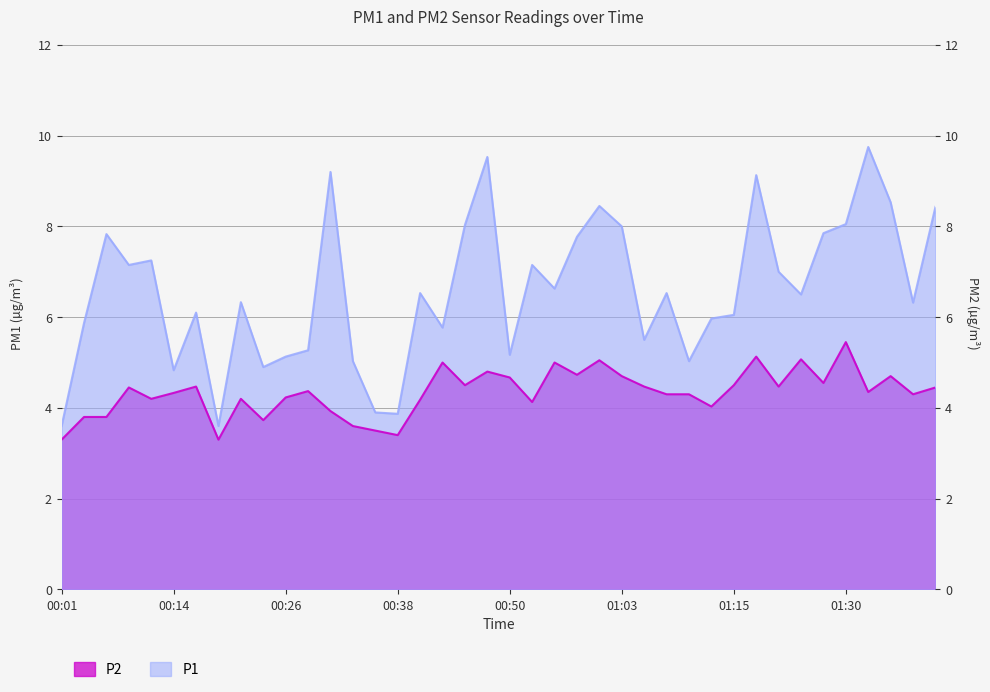

What is the label of the 2nd point from the left?

00:04